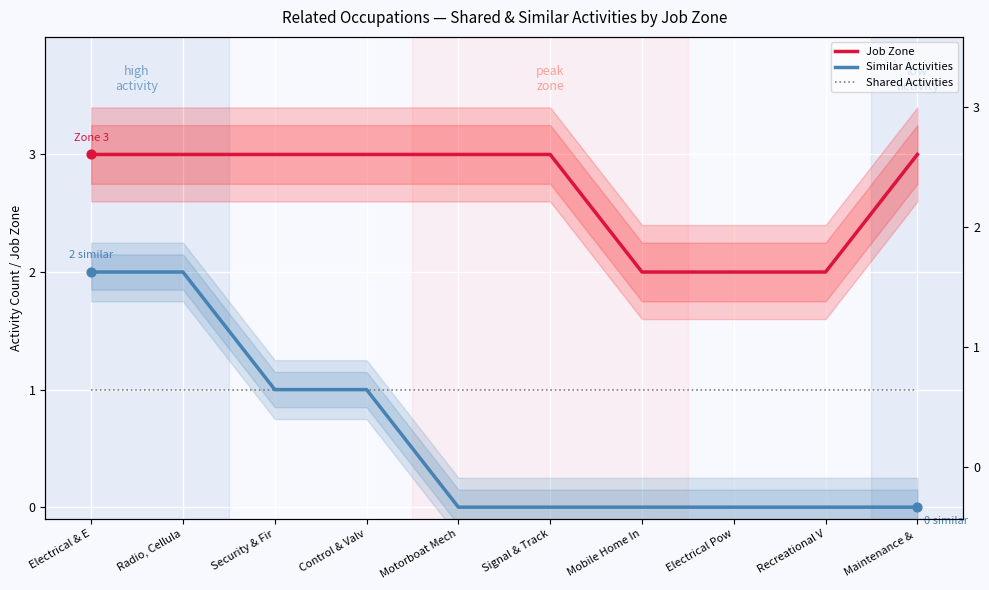

At how many categories does at least one series exceed 1?

10